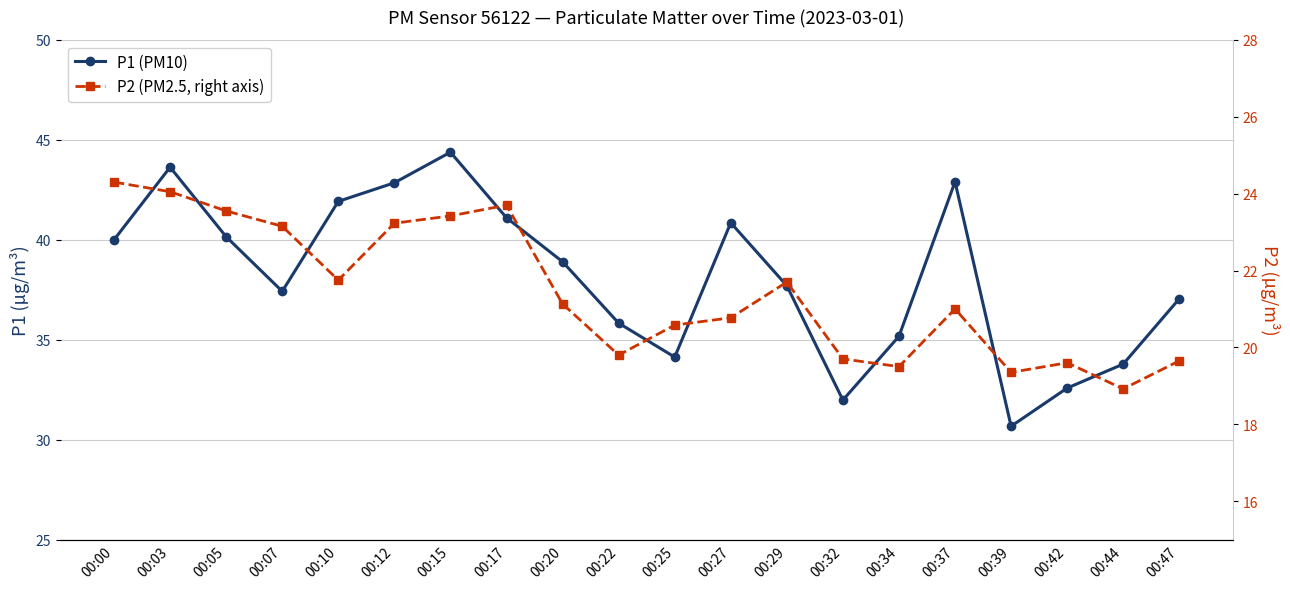

What is the spread (max minus min) of values at 00:39?

11.3